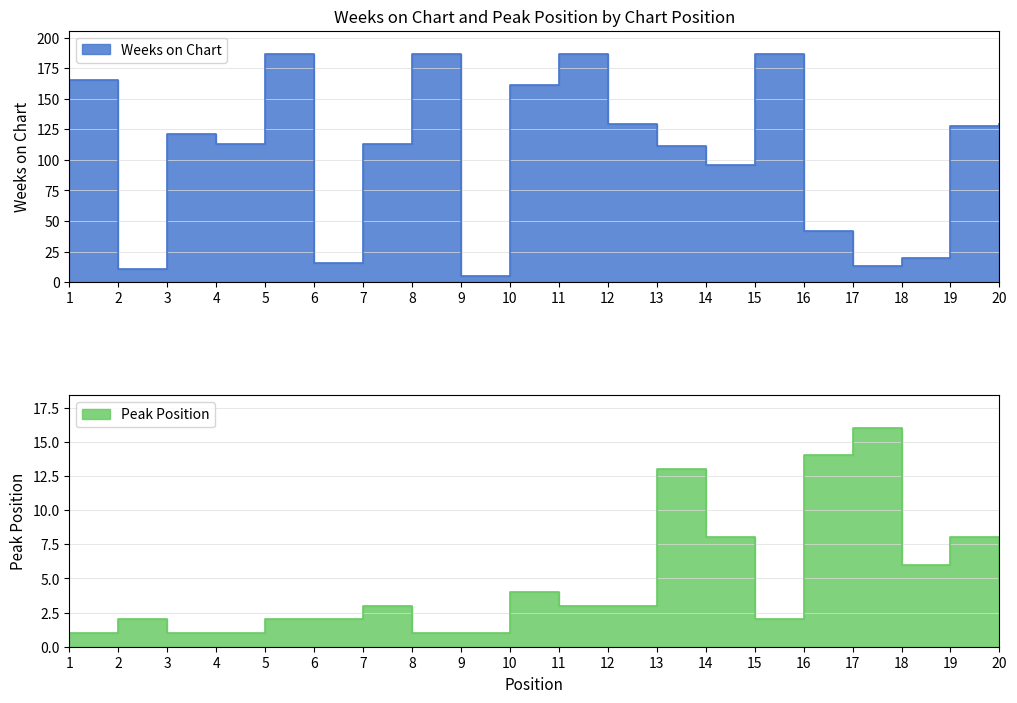

Where do Peak Position and Weeks on Chart first cross each other?

16 and 17